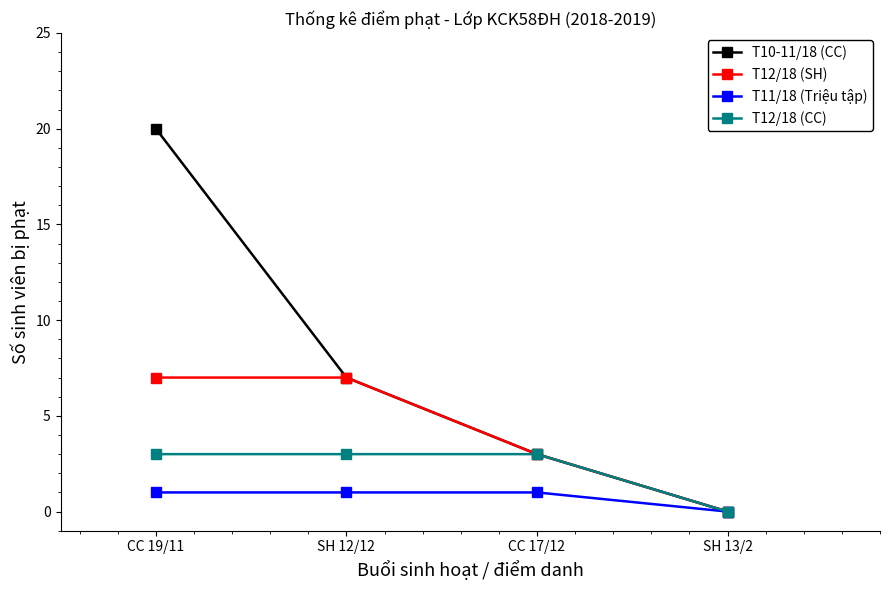

Which series has the largest range (max minus min)?

T10-11/18 (CC)